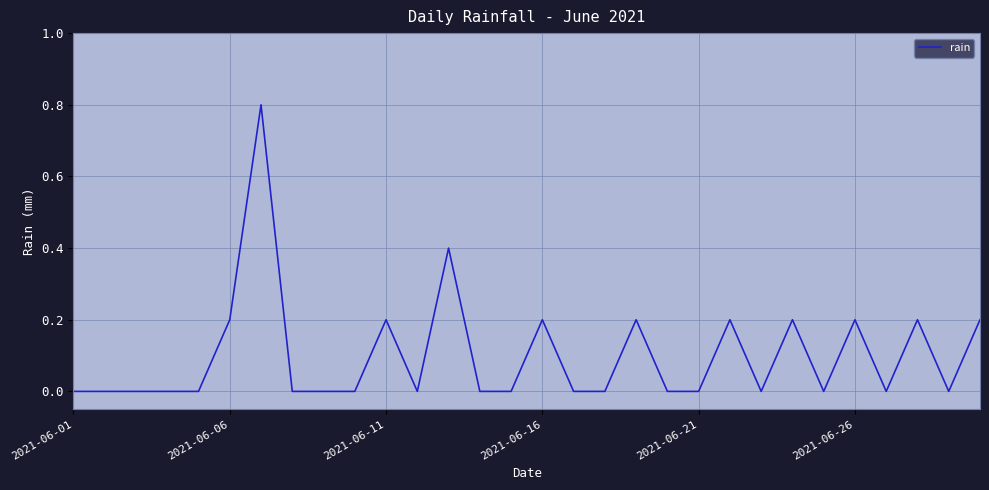

What is the maximum value shown in the chart?

0.8